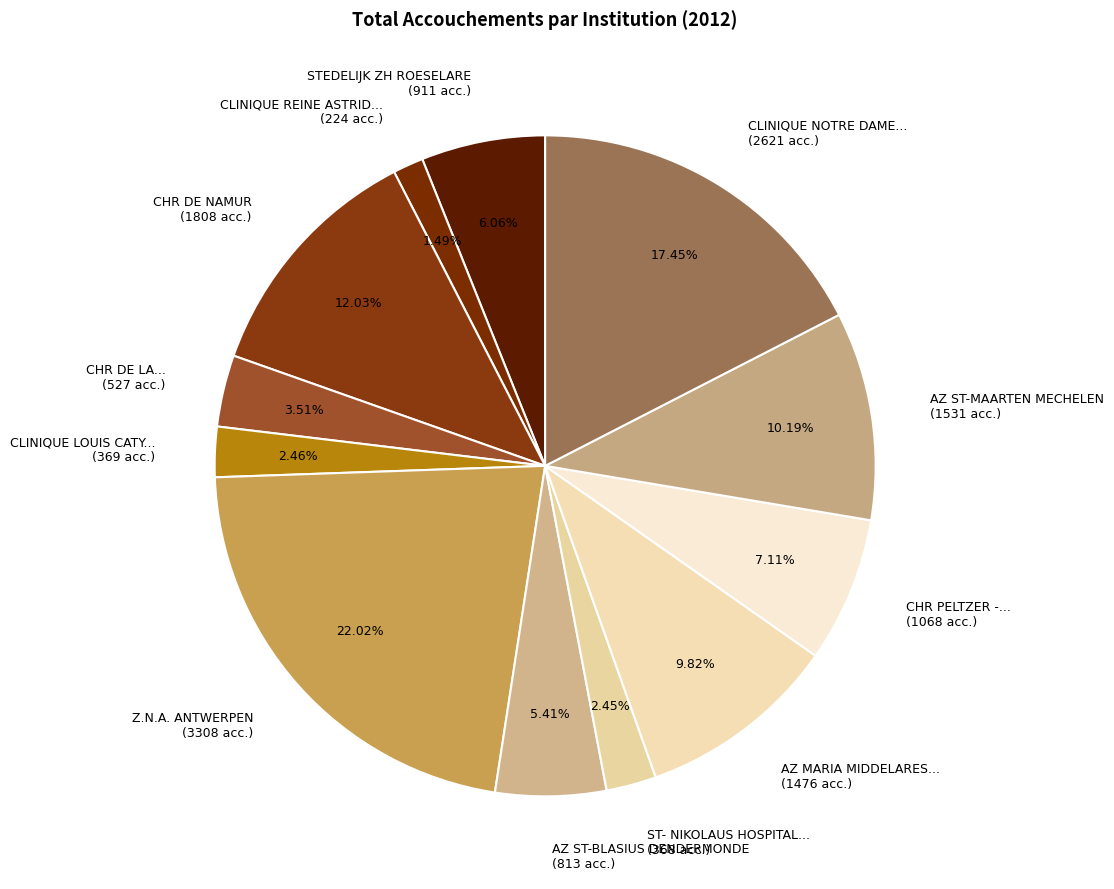

Count the number of slices in the pie.

12